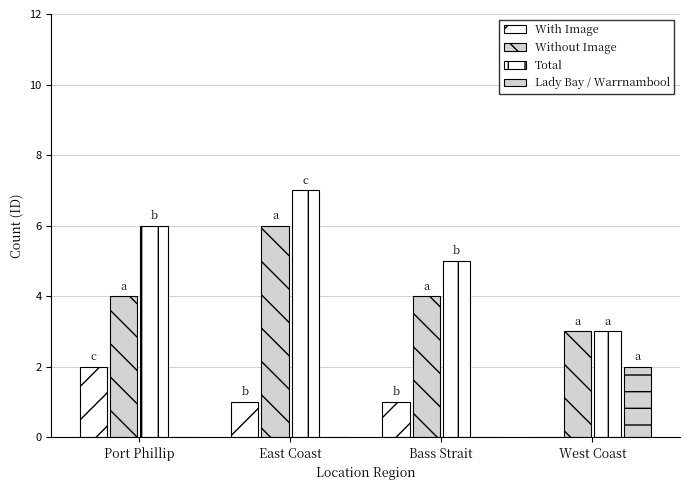

Count the Lady Bay / Warrnambool values in the range 0 to 2.

4